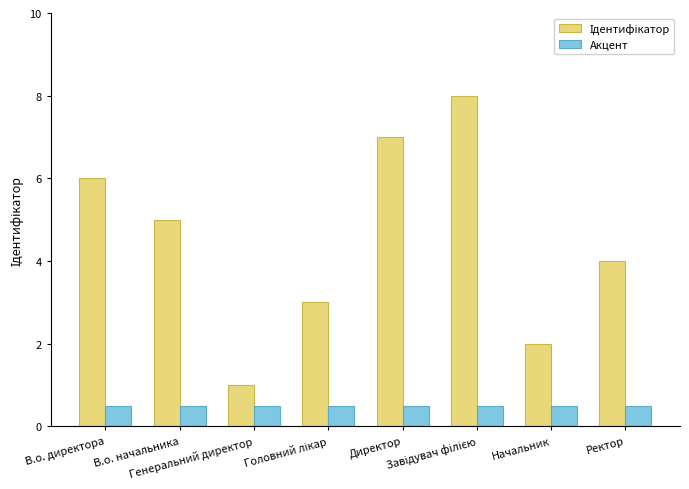

What is the maximum value shown in the chart?

8.0